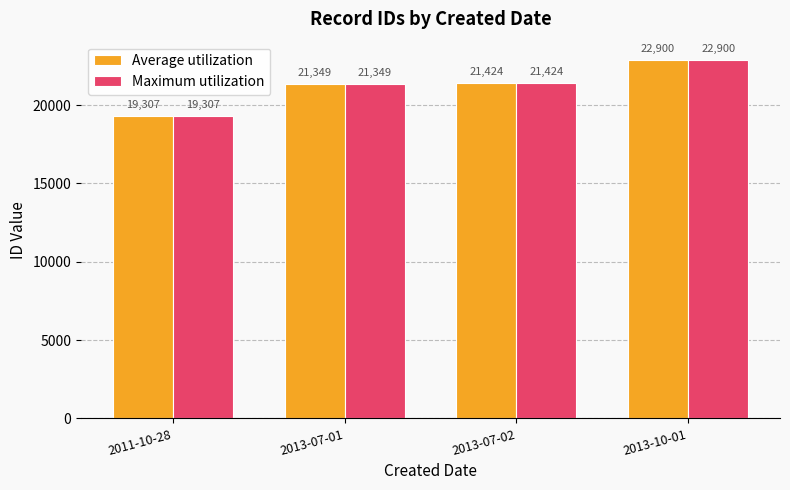

At which label is Average utilization closest to 21103?

2013-07-01